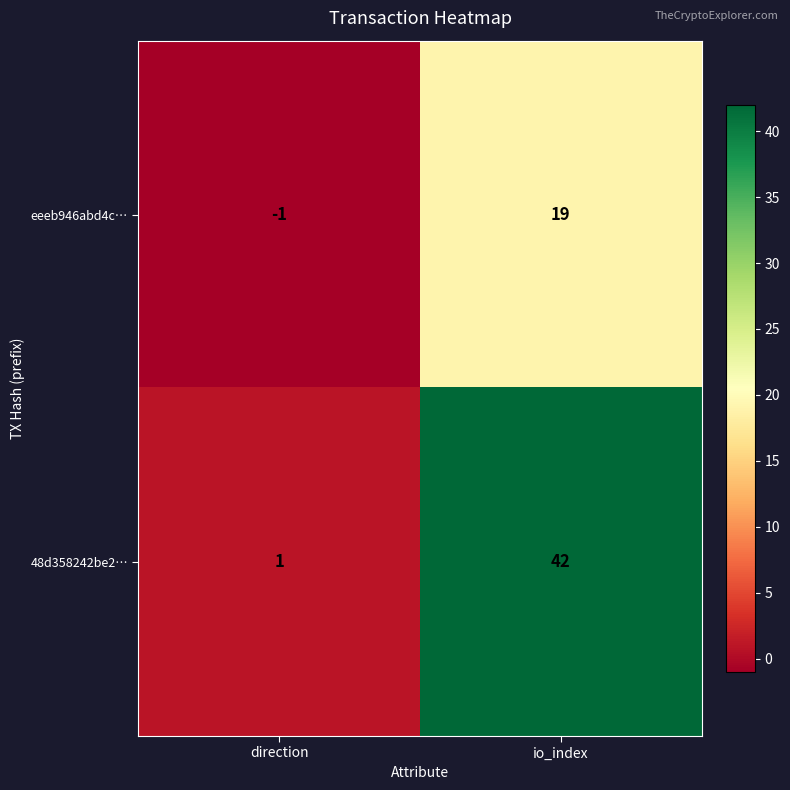

What is the difference between the highest and lowest values at io_index?

23